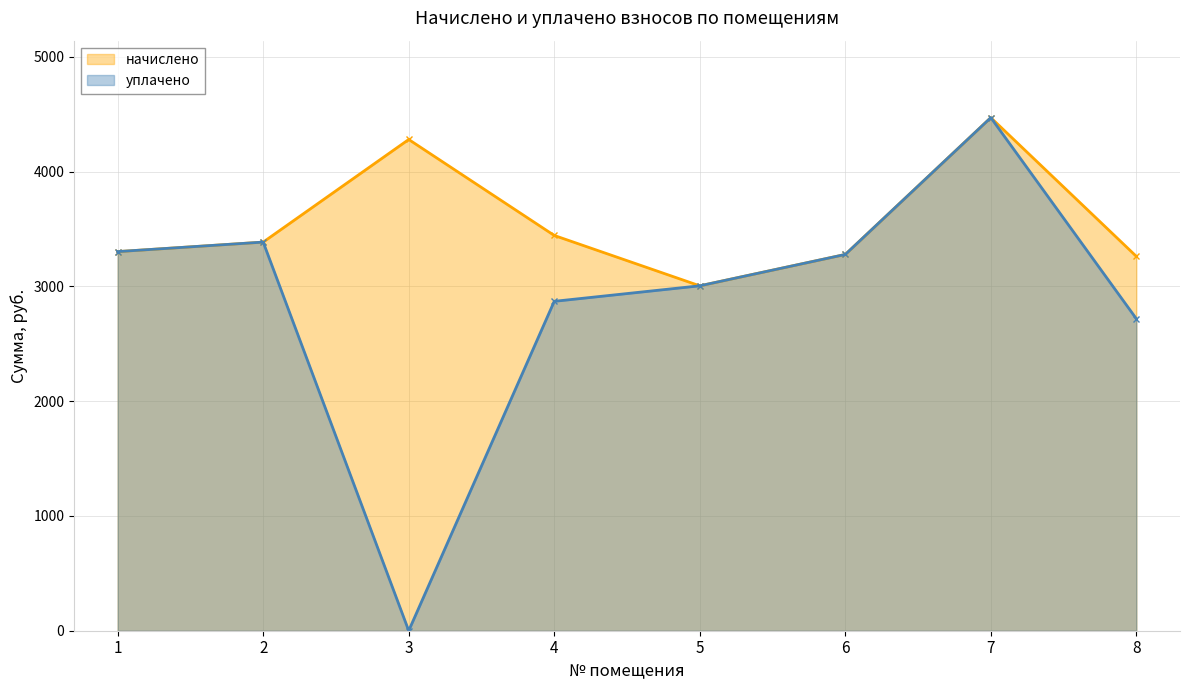

What is the difference between the second highest and minimum values in the начислено series?

1275.1